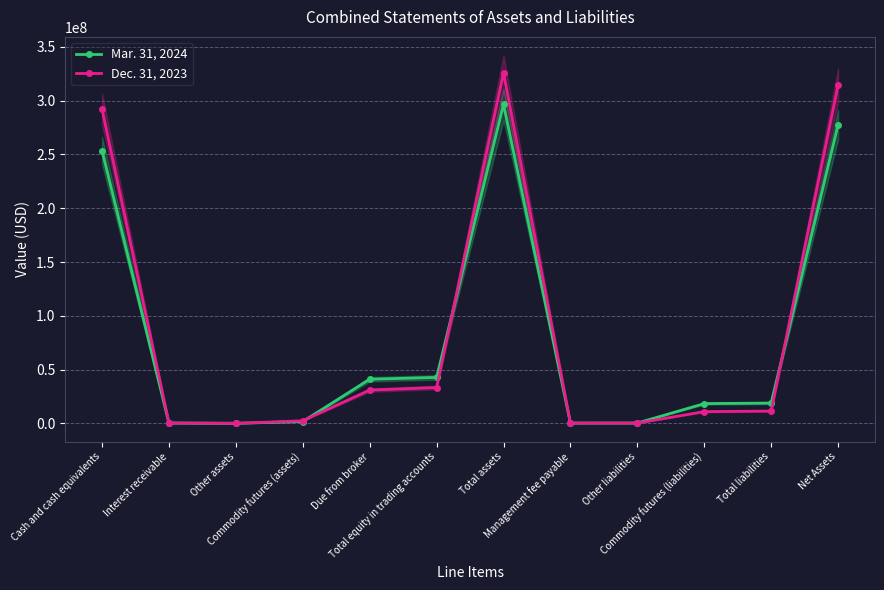

Which series has the widest spread of values?

Dec. 31, 2023